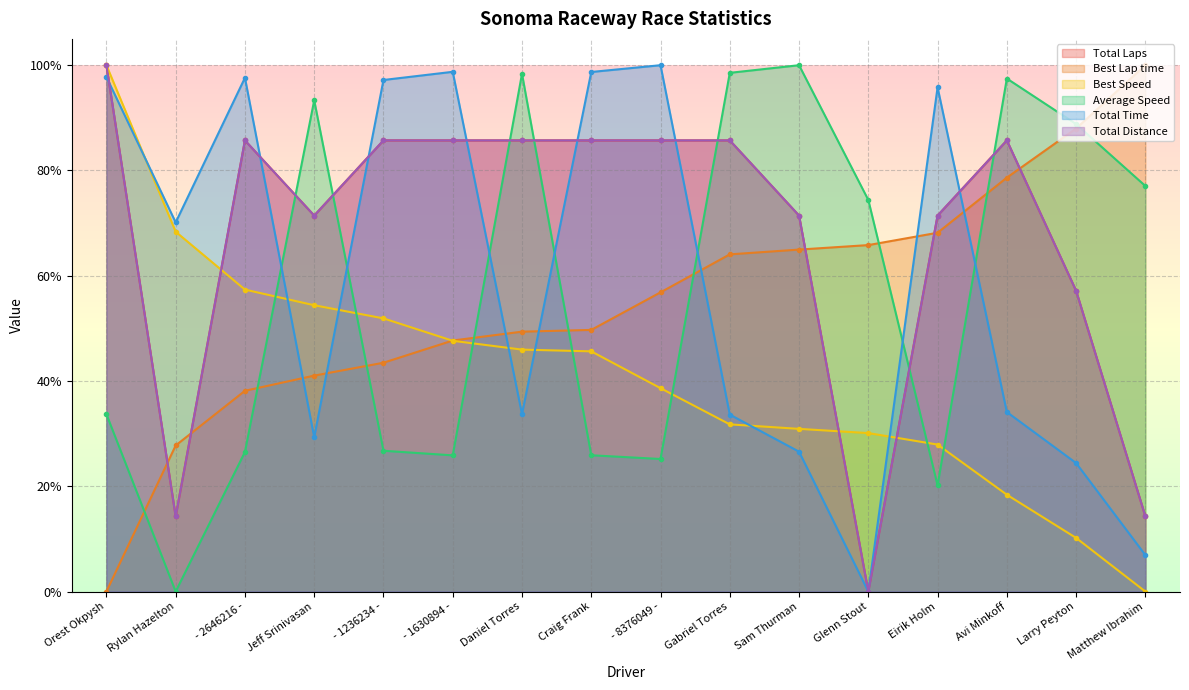

What is the difference between the maximum and minimum values in the Total Distance series?

1.0